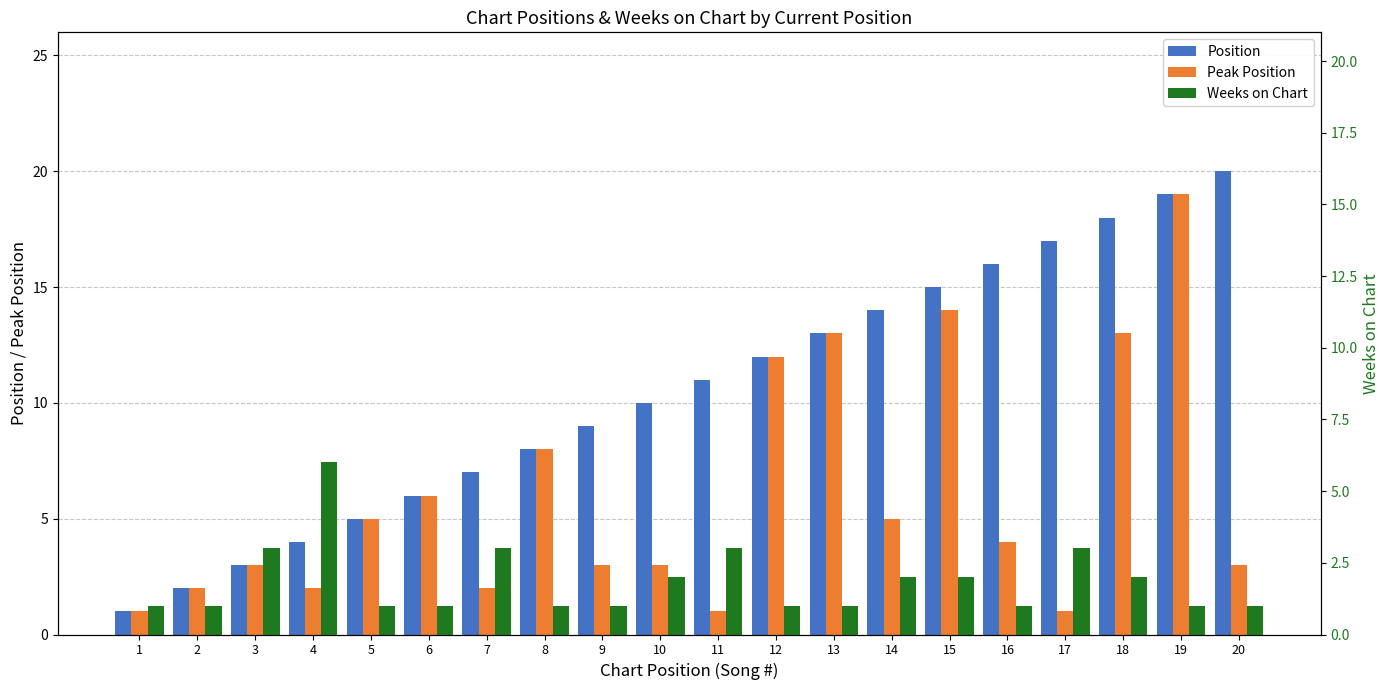

At which category is the sum across all series the highest?

19